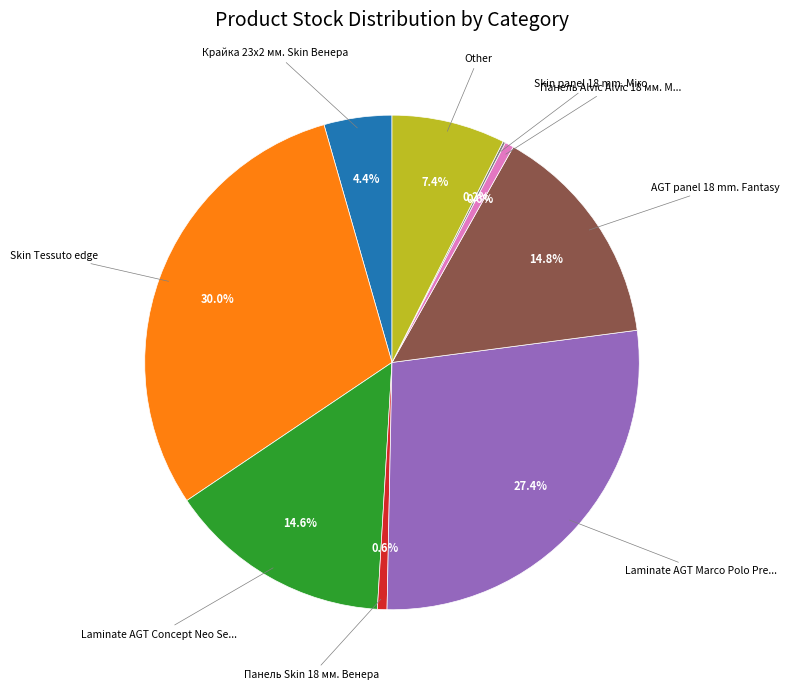

Is there any slice that represents more than half of the pie?

No